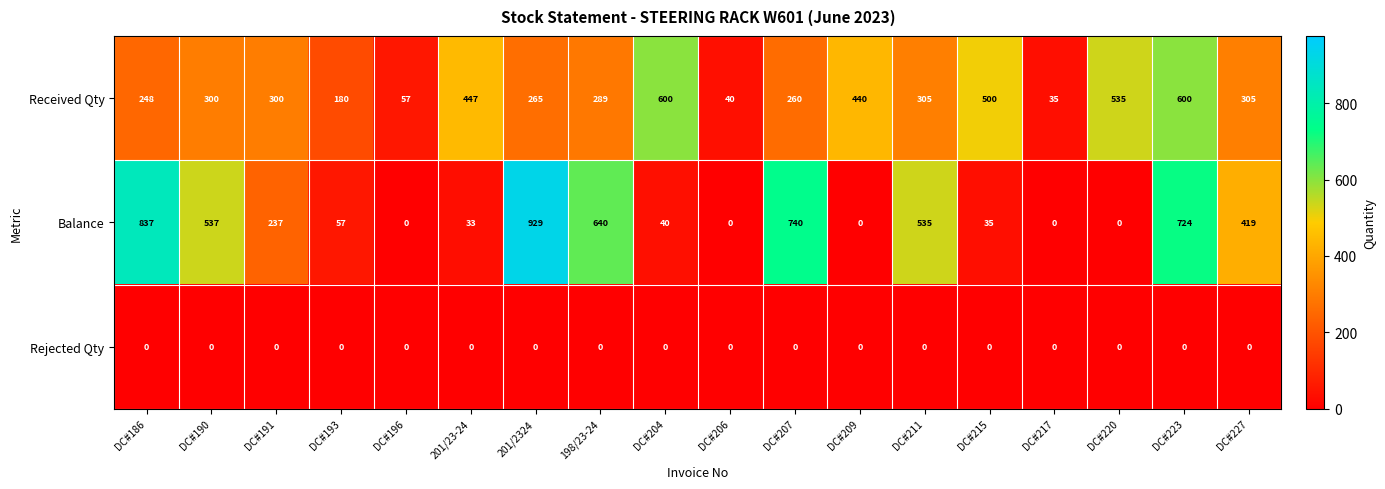

Between DC#191 and DC#209, which series saw the biggest shift?

Balance